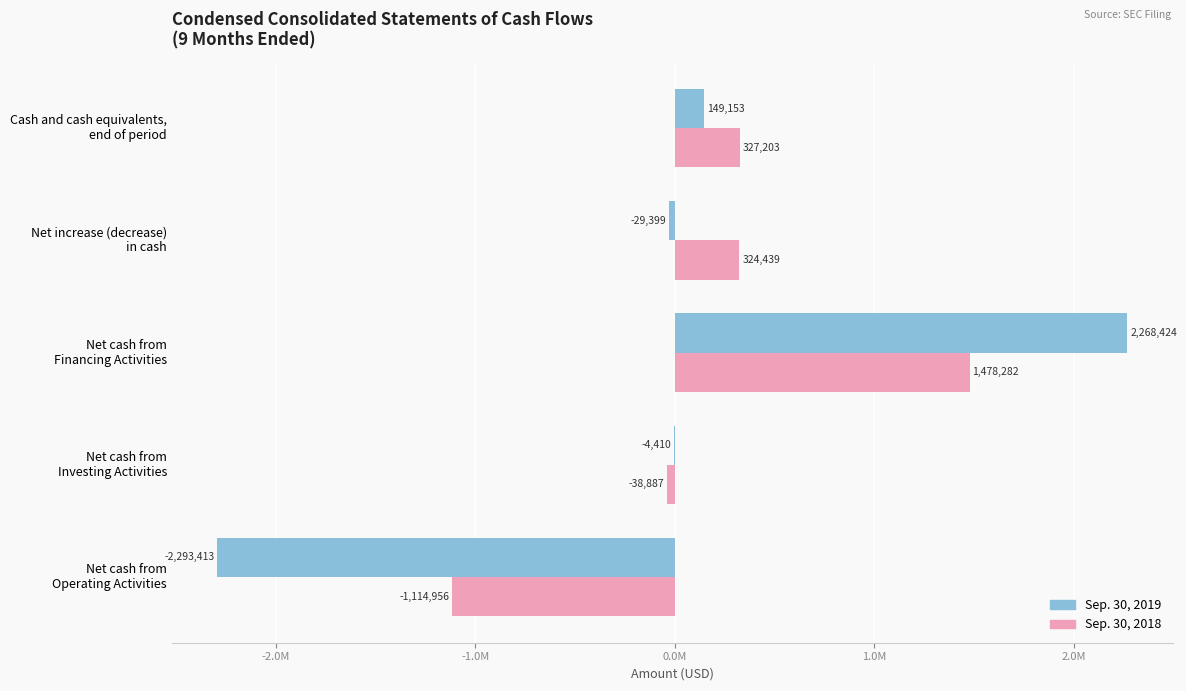

What are all the series names shown in the legend?

Sep. 30, 2019, Sep. 30, 2018